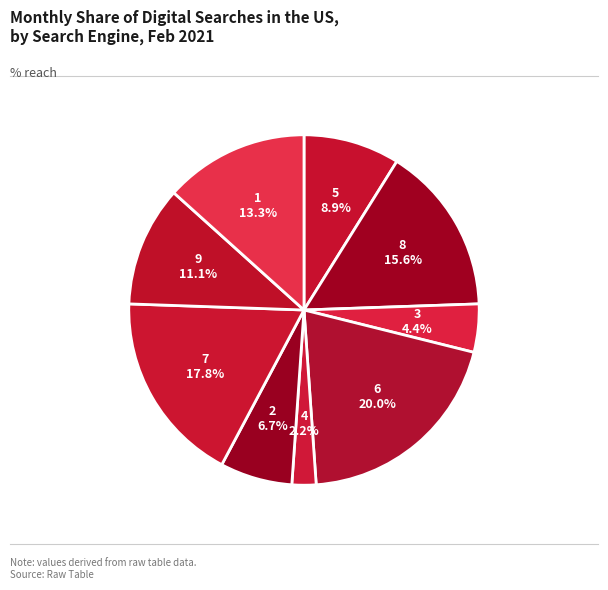

Do 3 and 2 together represent more than half of the pie?

No